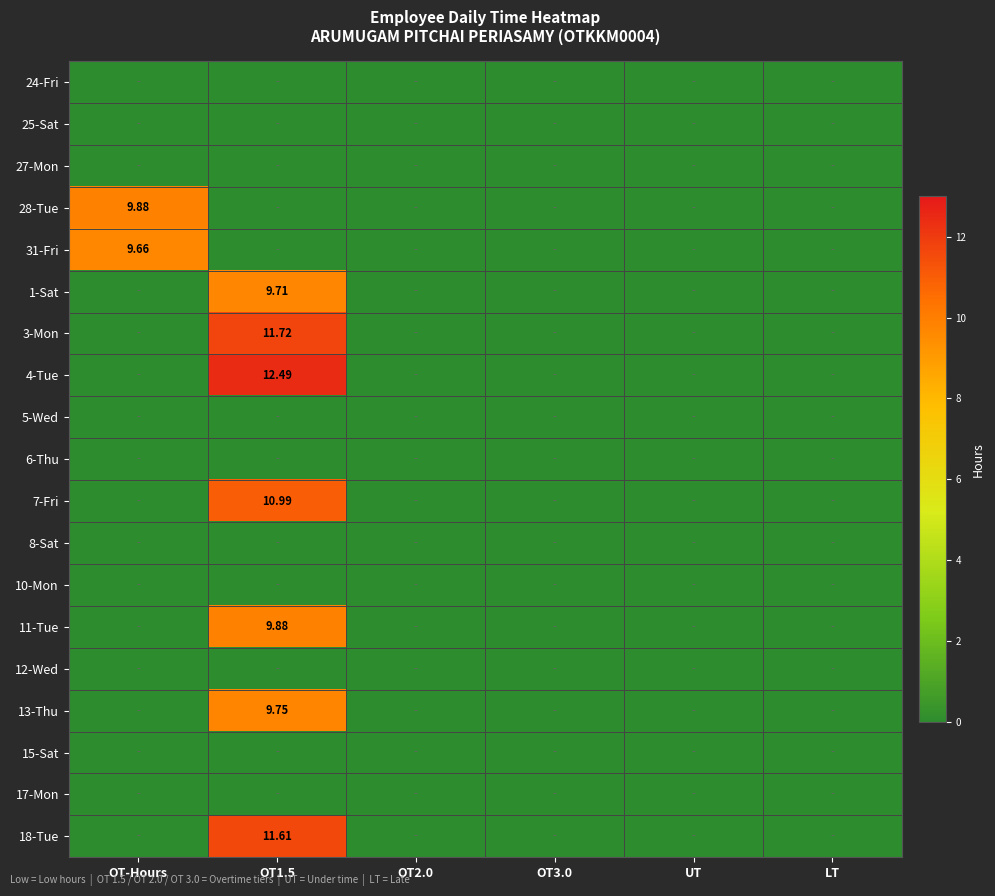

How many categories are shown in the chart?

6